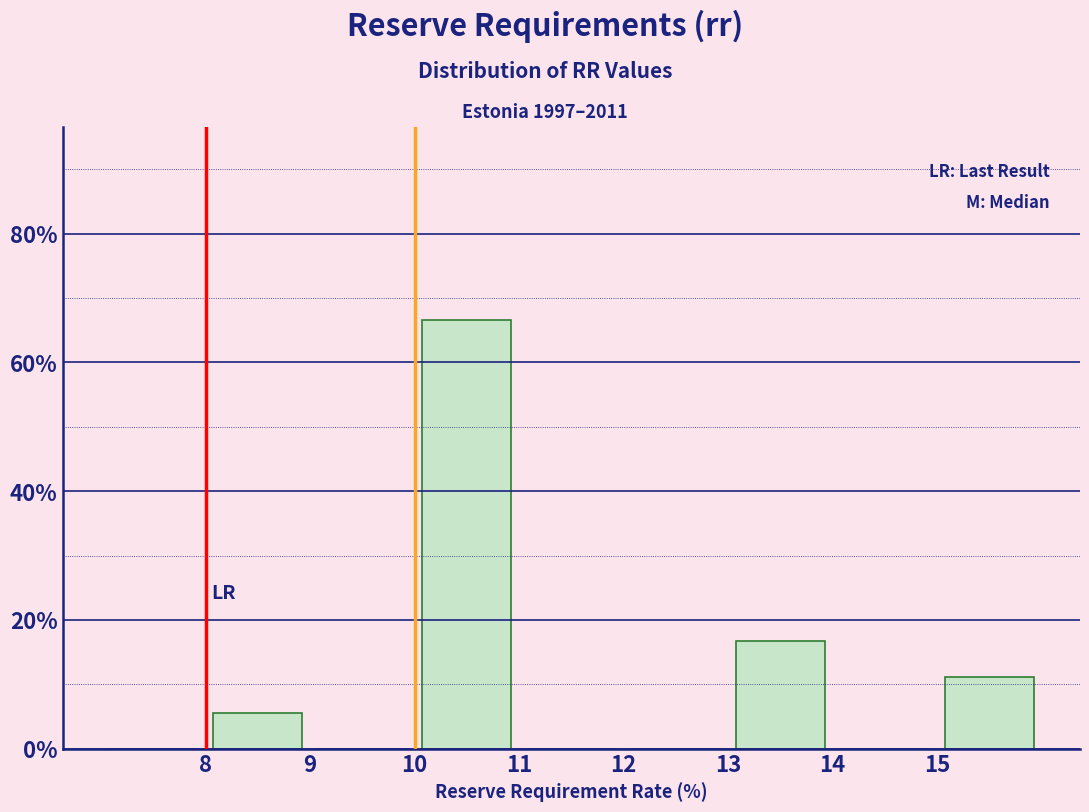

Reading left to right, transcribe this chart: for each bar, give the range it covers on the x-axis and its height. The values are not printed on the chart, so give them approximately, as read against the axis.

7 to 8: 0
8 to 9: 6
9 to 10: 0
10 to 11: 66
11 to 12: 0
12 to 13: 0
13 to 14: 16
14 to 15: 0
15 to 16: 12